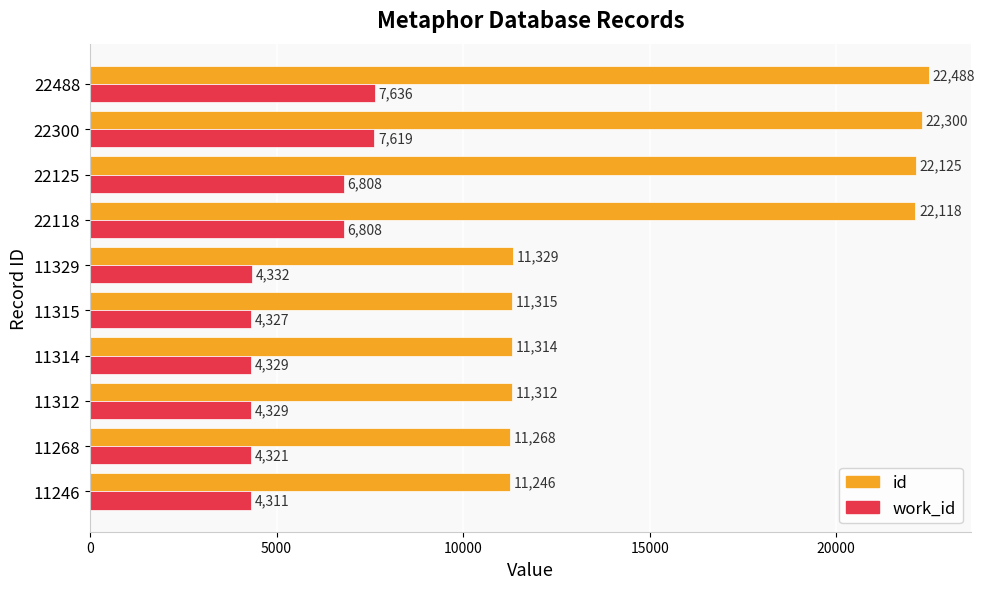

At 22118, list the series in order from smallest to largest.

work_id, id